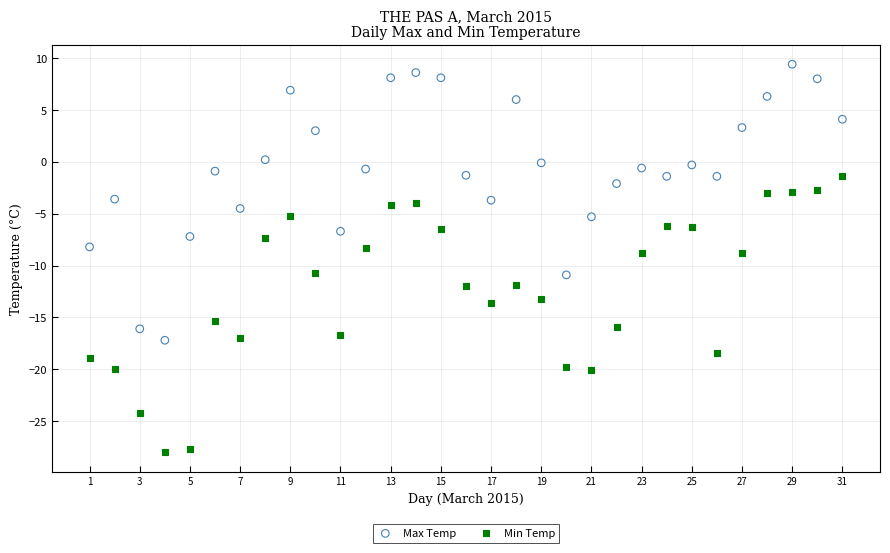

Which series reaches the minimum Y coordinate?

Min Temp